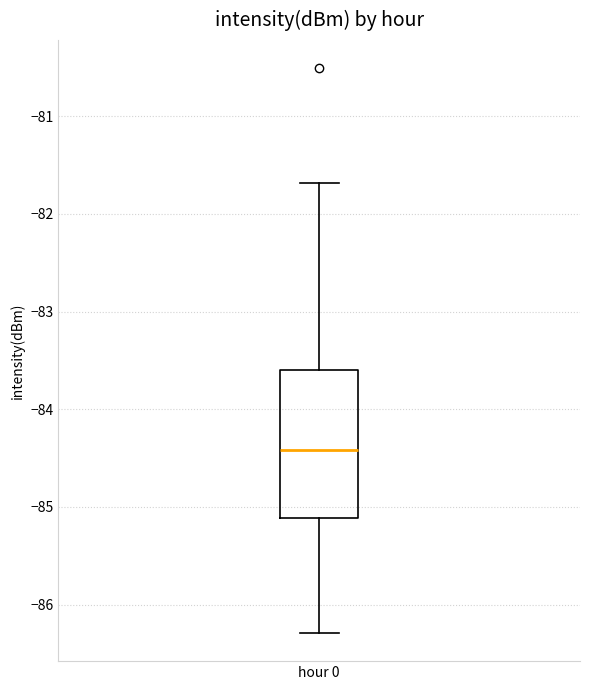

Where does the lower whisker of the box for hour 0 end on the y-axis? The values are not printed on the chart, so give them approximately, as read against the axis.

-86.3